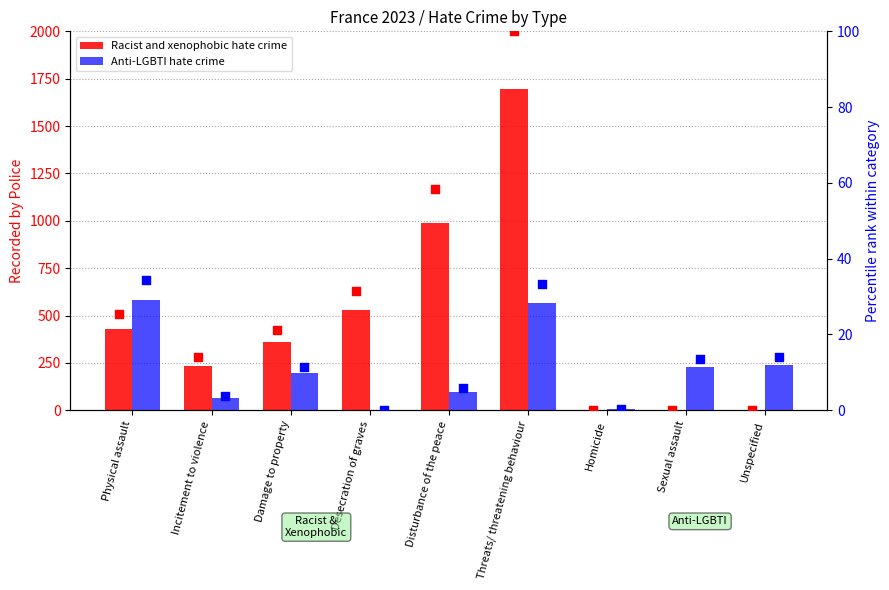

Which series has the largest total across all categories?

Racist and xenophobic hate crime